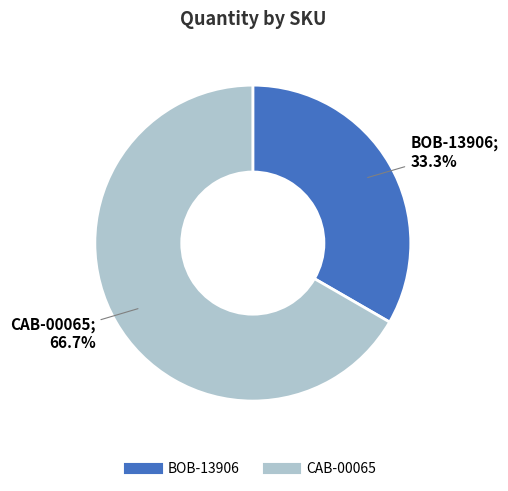

What is the ratio of the value at CAB-00065 to the value at BOB-13906?

2.0